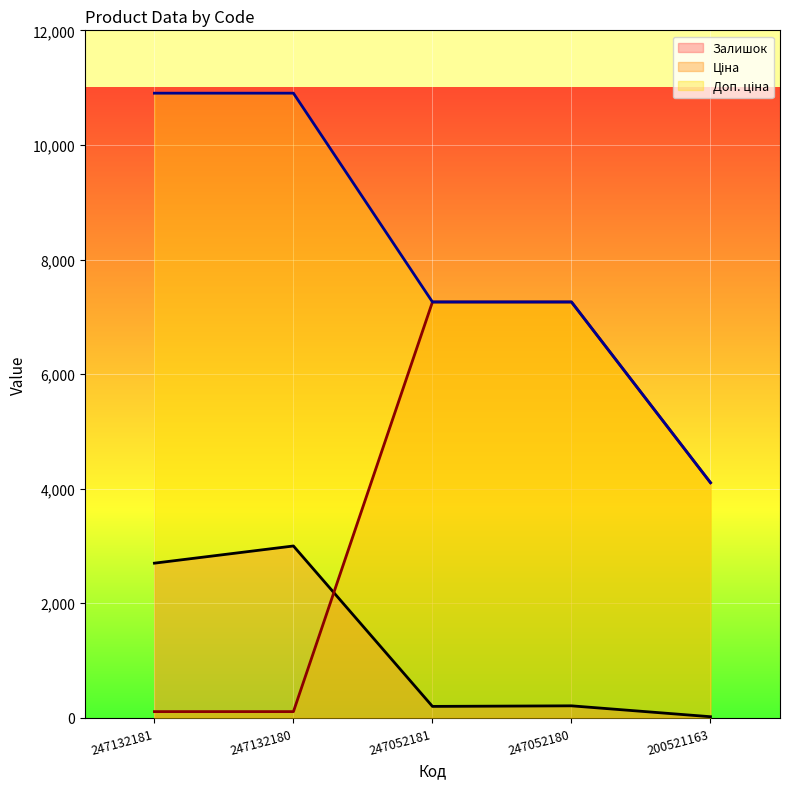

Reading right to left, list all the values displayed in this chart.

Залишок: 20.0	210.0	200.0	3000.0	2700.0
Ціна: 4104.5	7258.9	7258.9	109.0	109.0
Доп. ціна: 4105.0	7258.9	7258.9	10903.0	10903.0